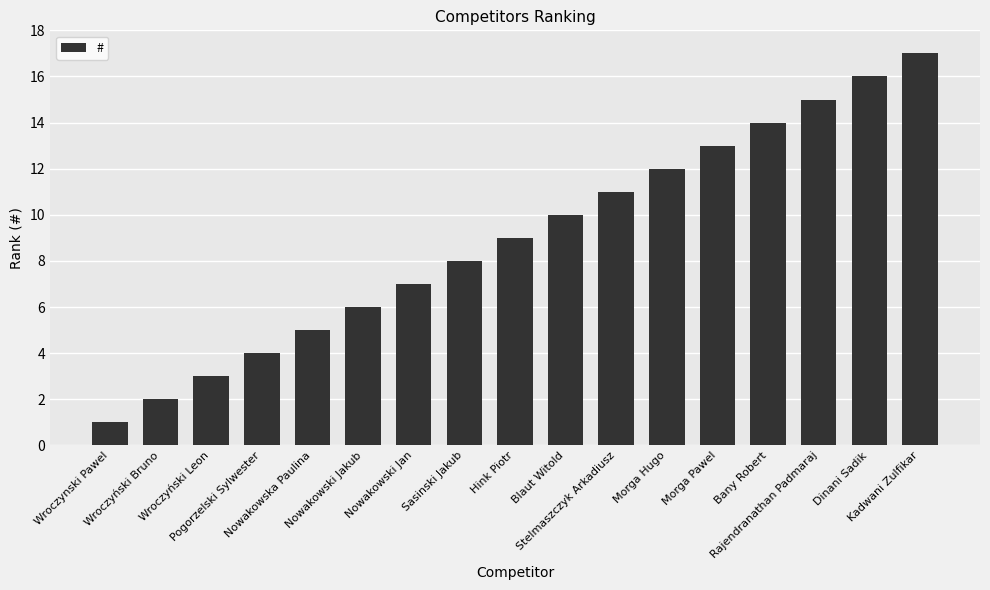

What is the average value?

9